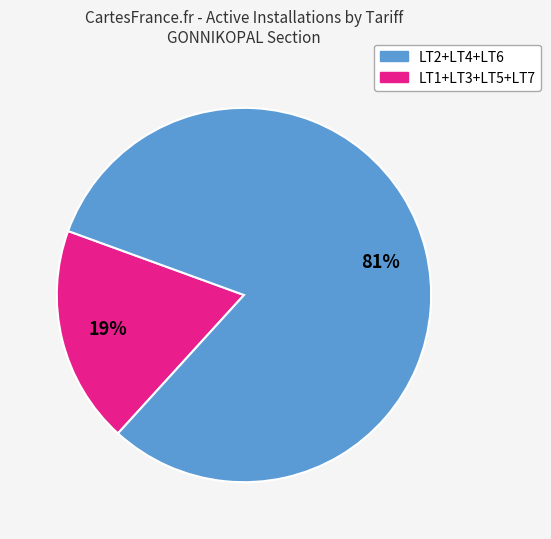

To the nearest percent, what is the average slice percentage?

50%